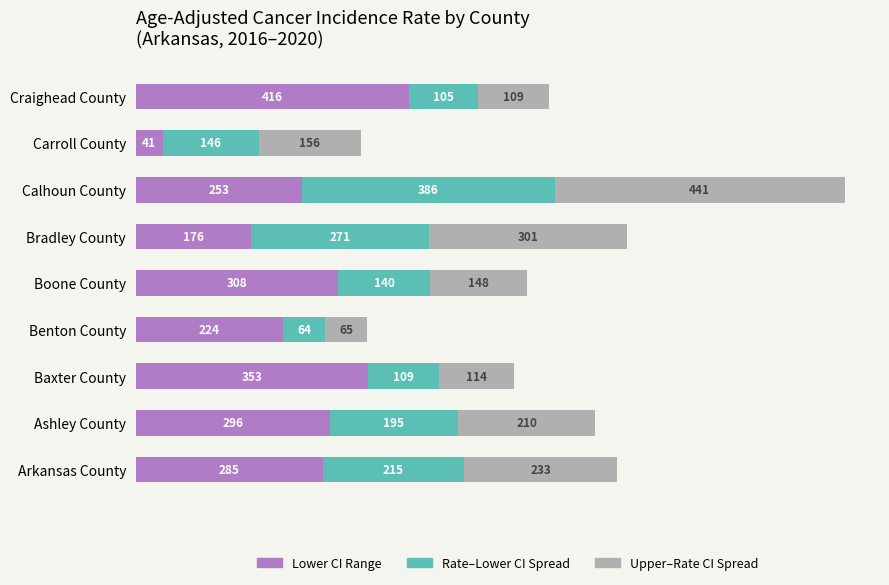

What is the total value across all series at Carroll County?

343.0